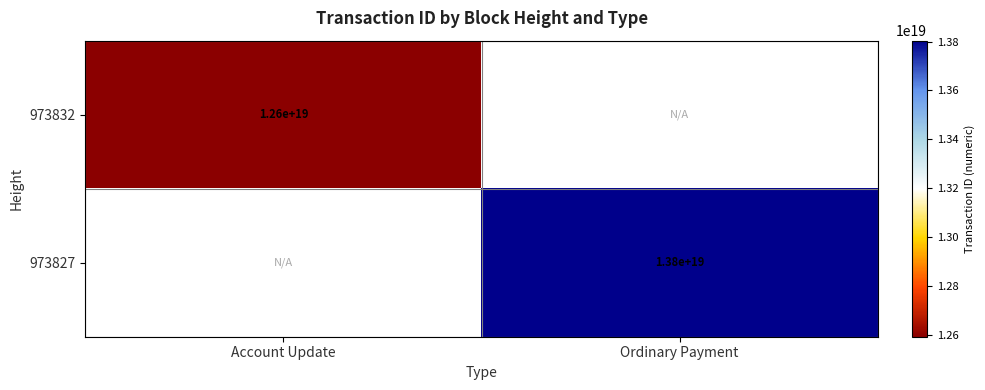

The 973832 series shows 8679003806204027904 at Account Update. True or false?

False